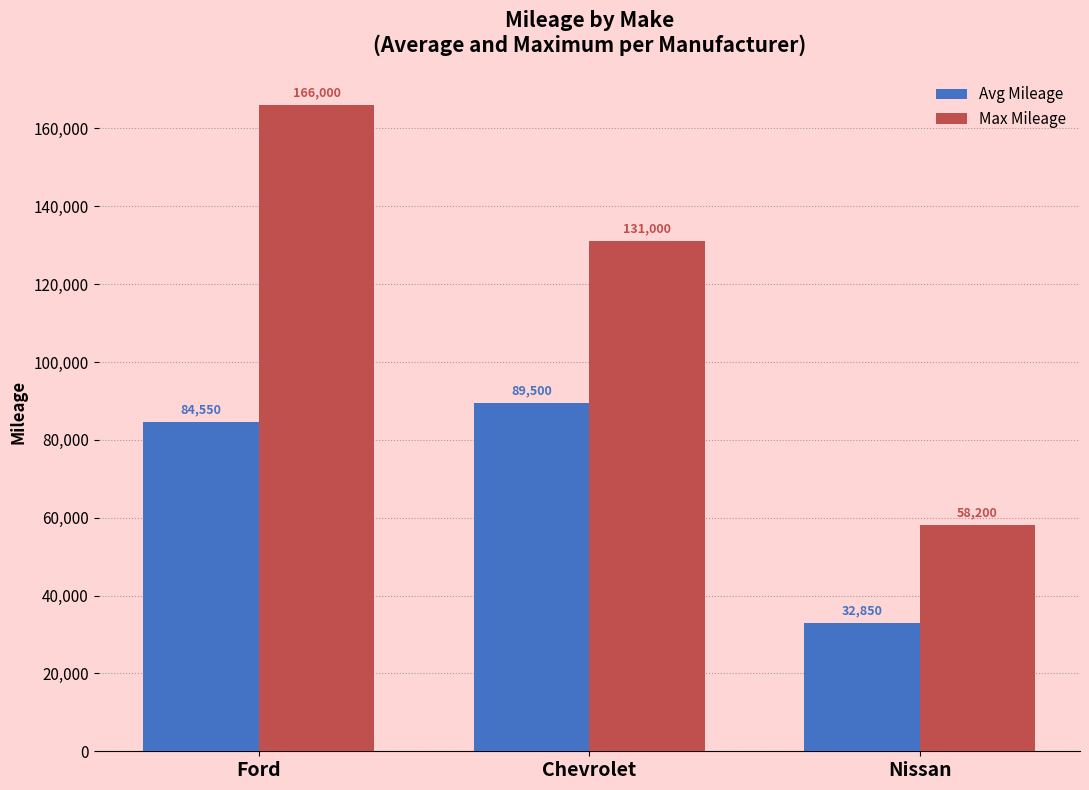

Which series changed the most between Ford and Nissan?

Max Mileage